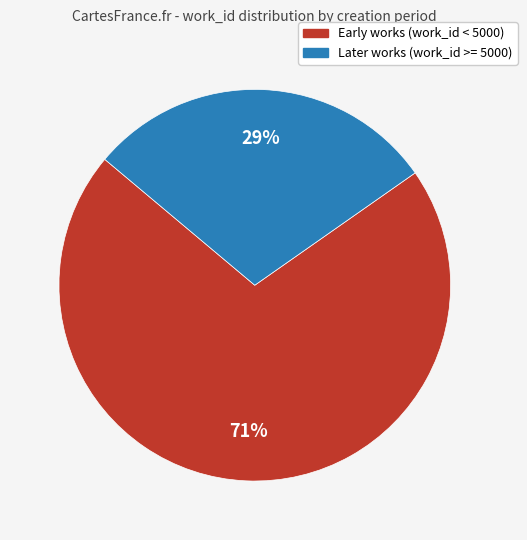

To the nearest percent, what is the average slice percentage?

50%